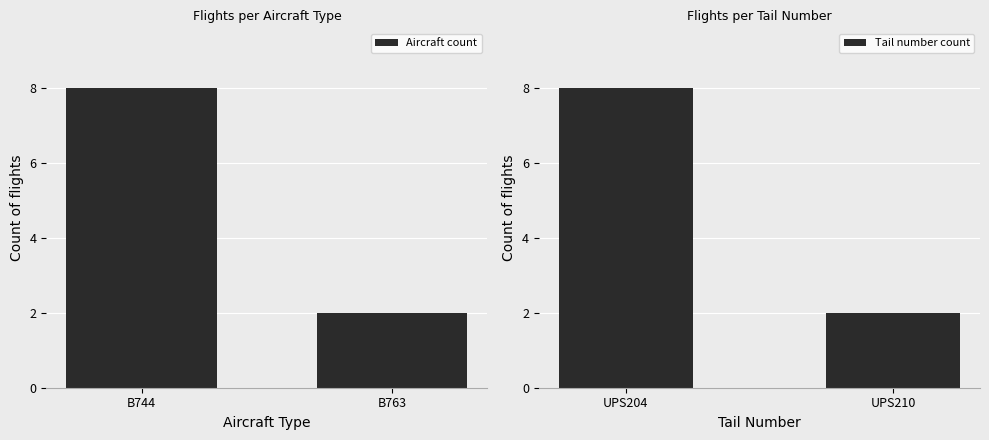

Does the chart contain stacked bars?

No